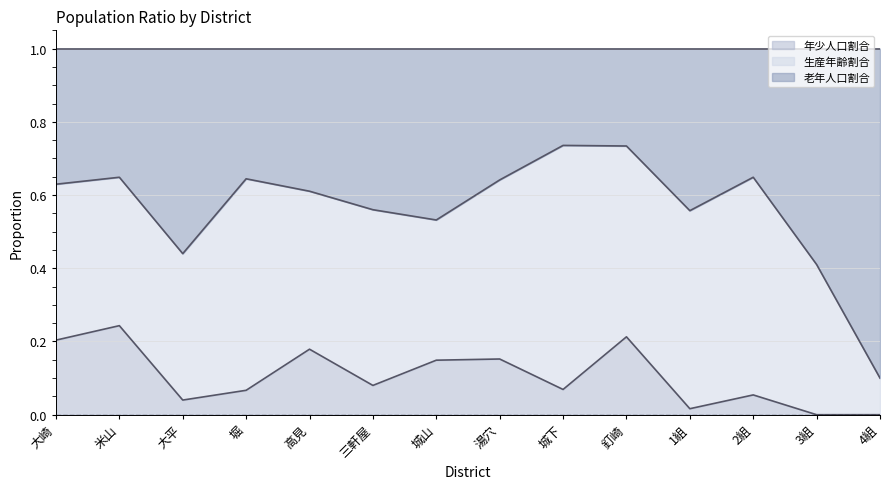

What is the label of the 12th point from the left?

2組